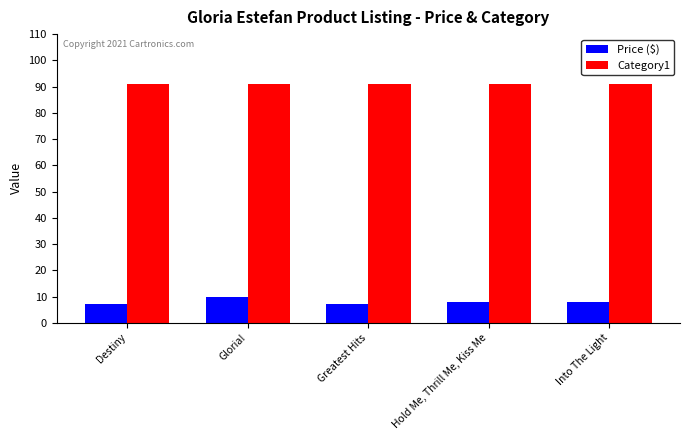

What is the label of the 5th bar from the right?

Destiny